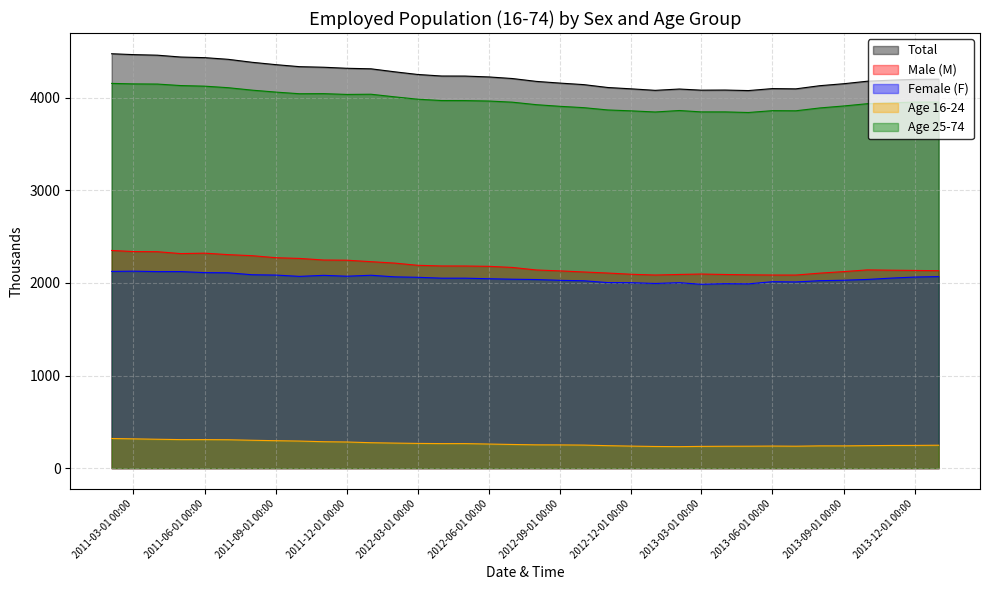

Which series has the widest spread of values?

Total